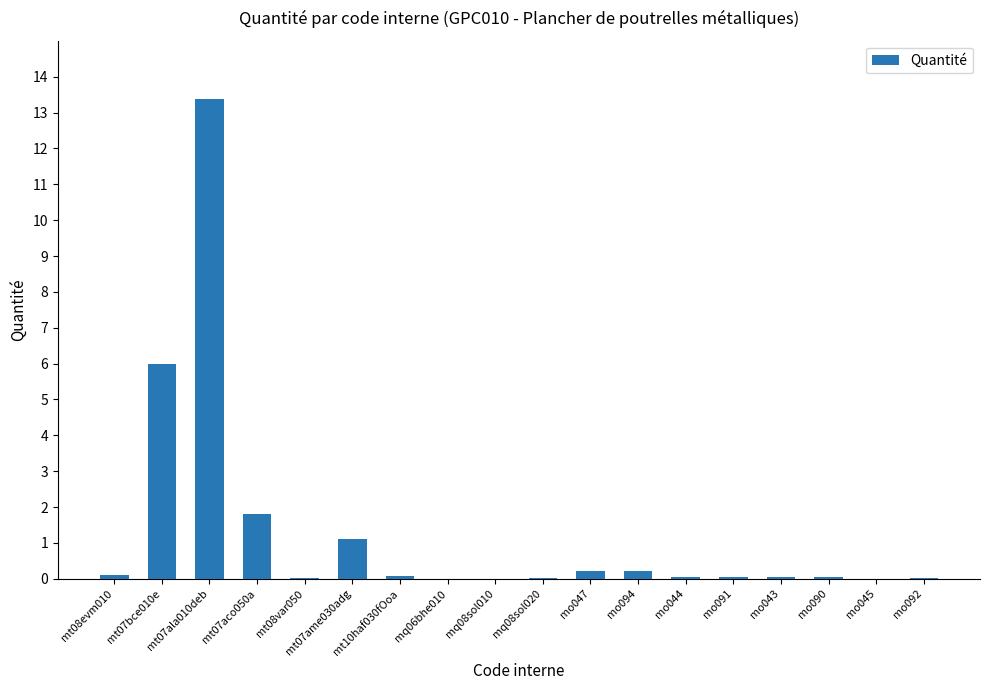

What is the change in value from mt10haf030fOoa to mo045?

-0.1